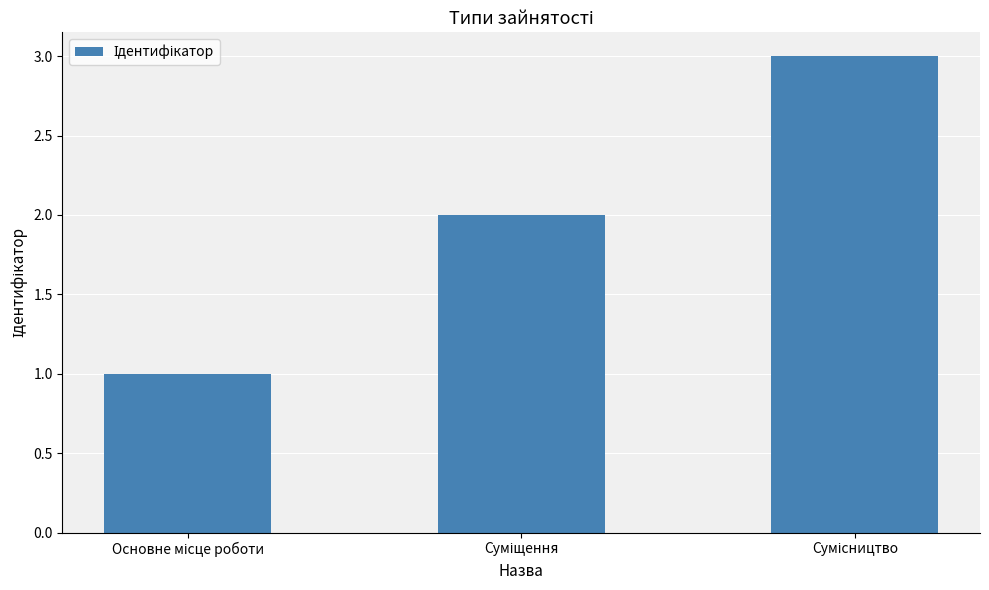

What is the average value?

2